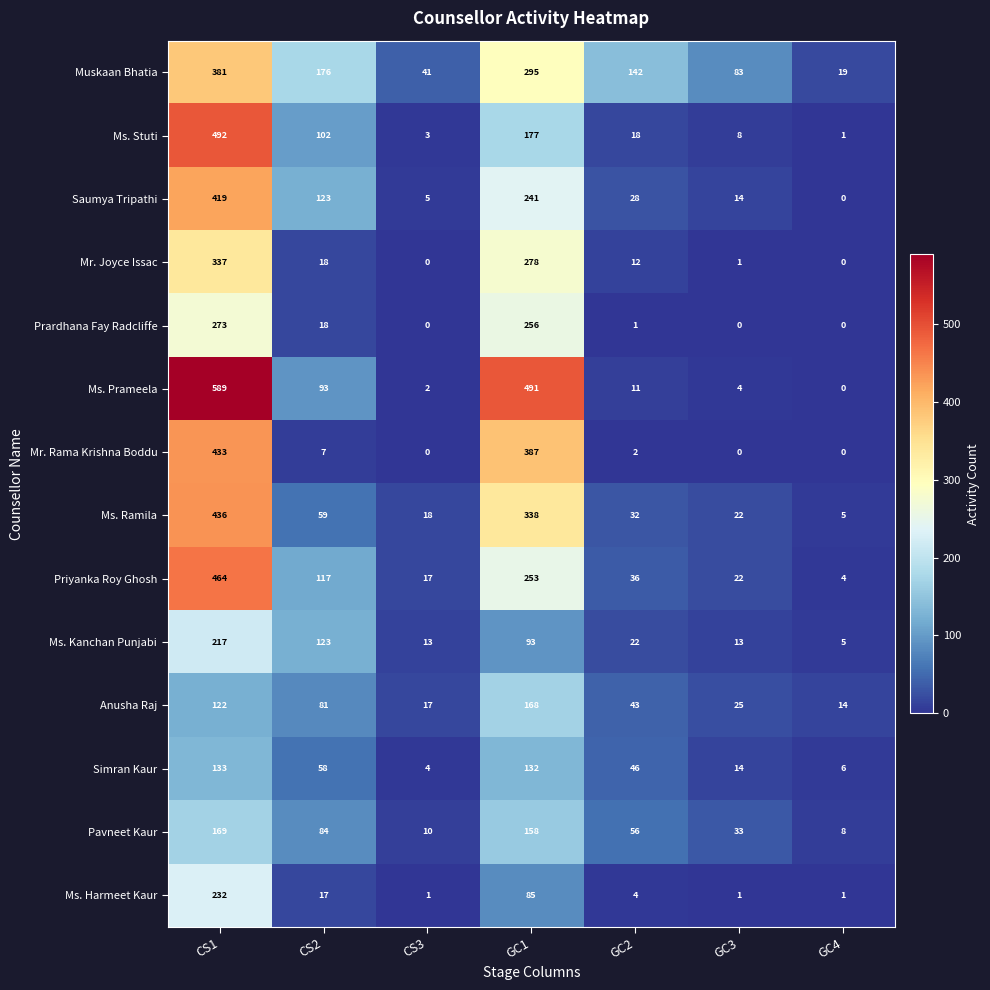

What is the total value across all series at GC1?

3352